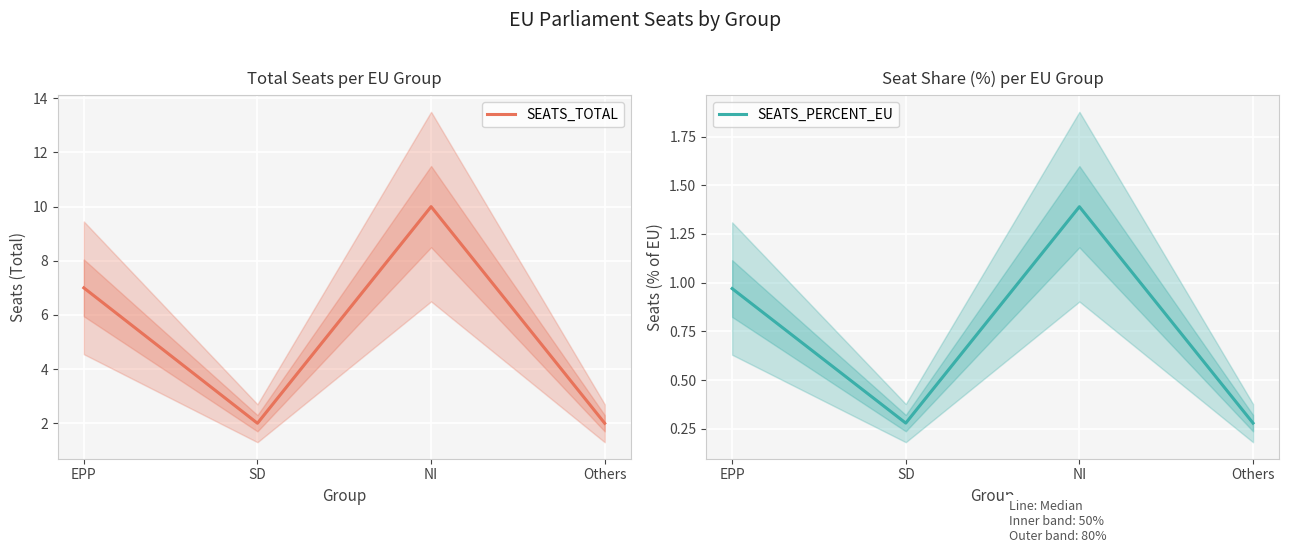

Is it true that SEATS_TOTAL equals 0.9 at SD?

False